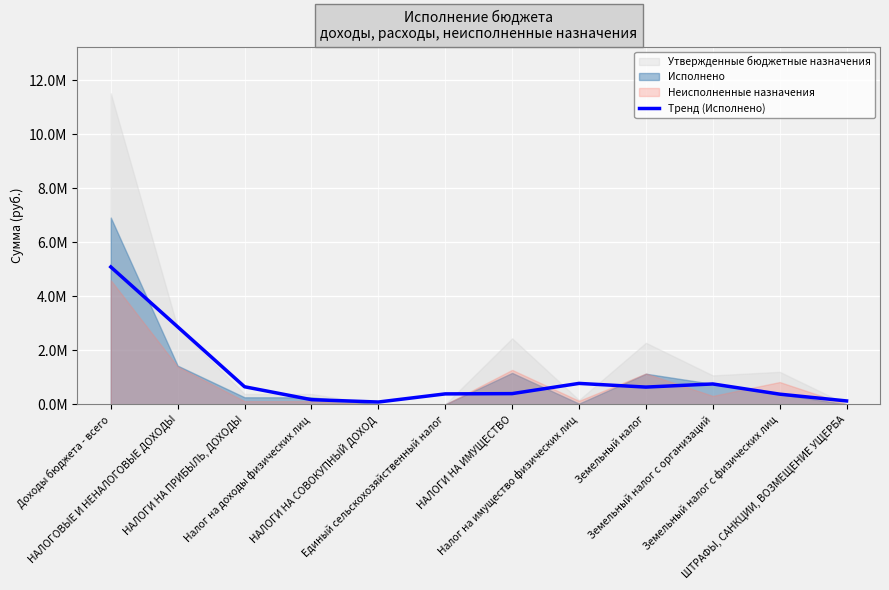

What is the sum of all values?

12372717.8